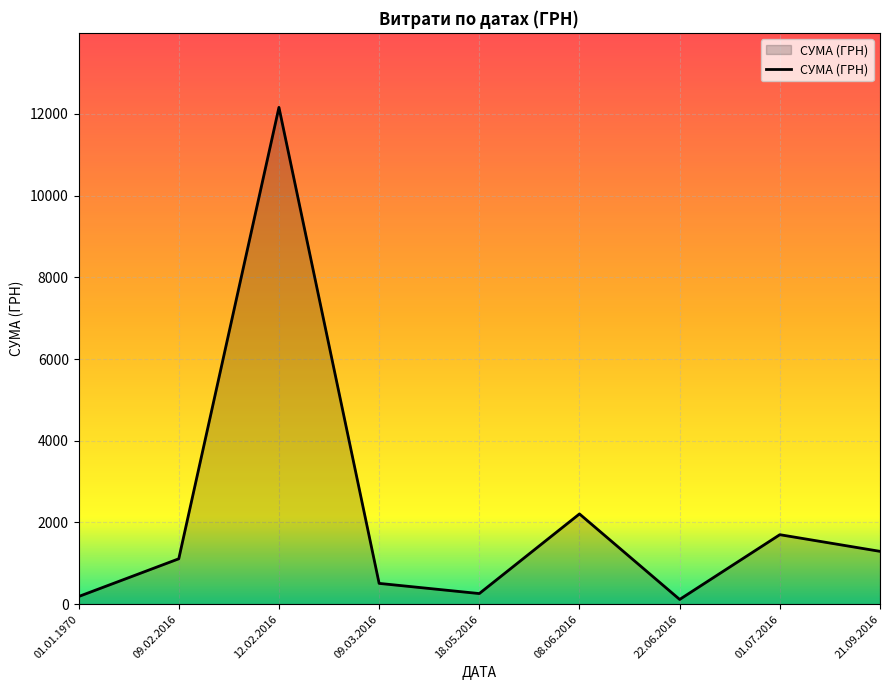

Count the number of categories in the chart.

9